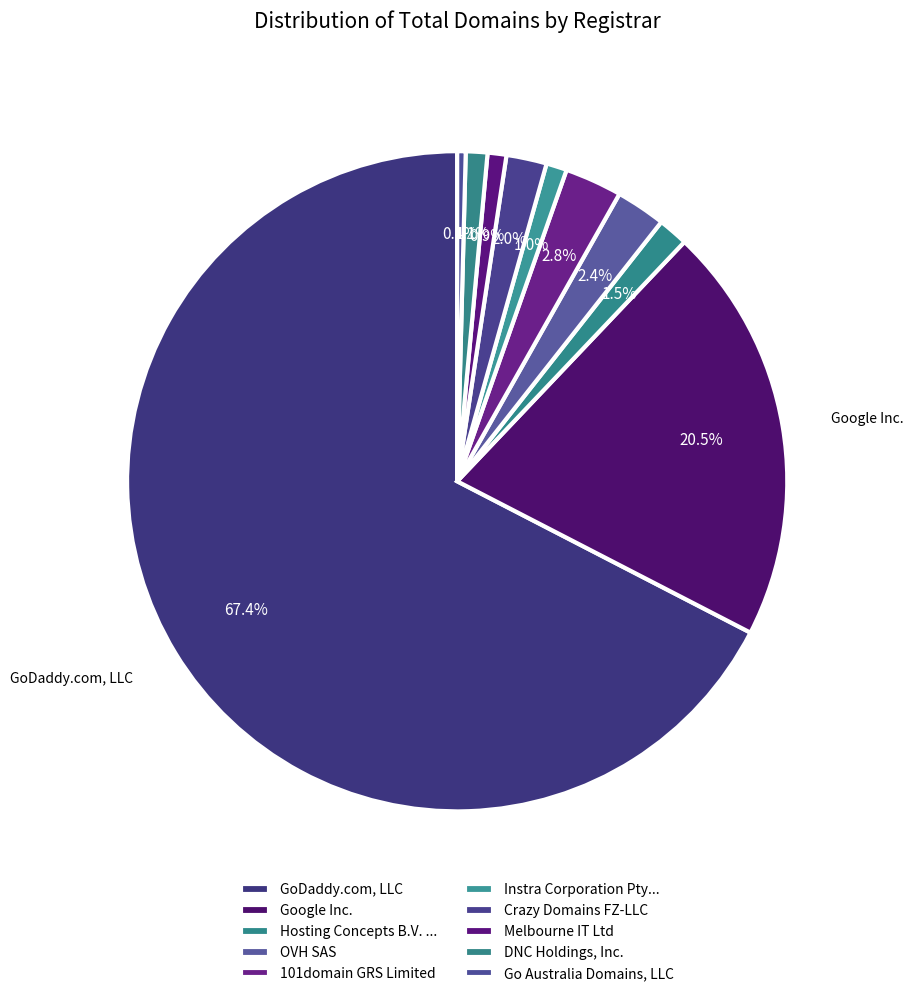

The Google Inc. slice represents 26% of the pie. True or false?

False